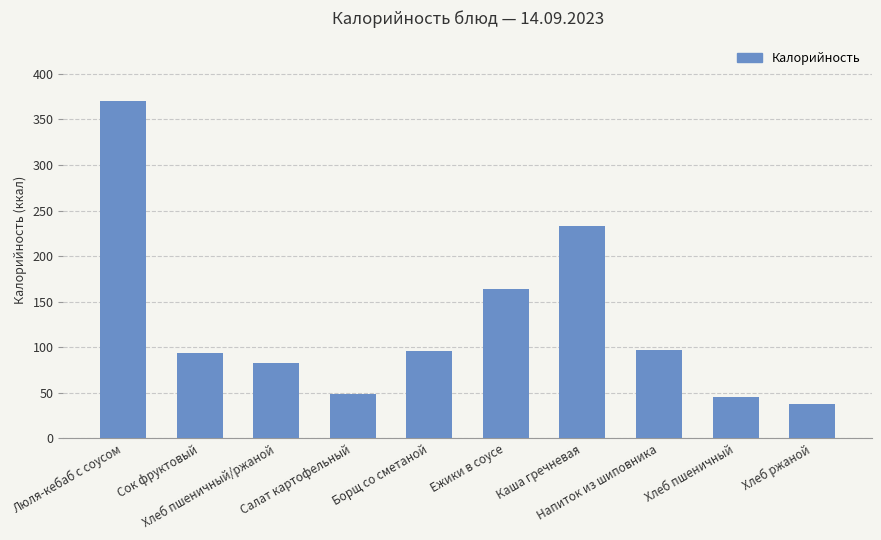

What position from the right is Напиток из шиповника?

3